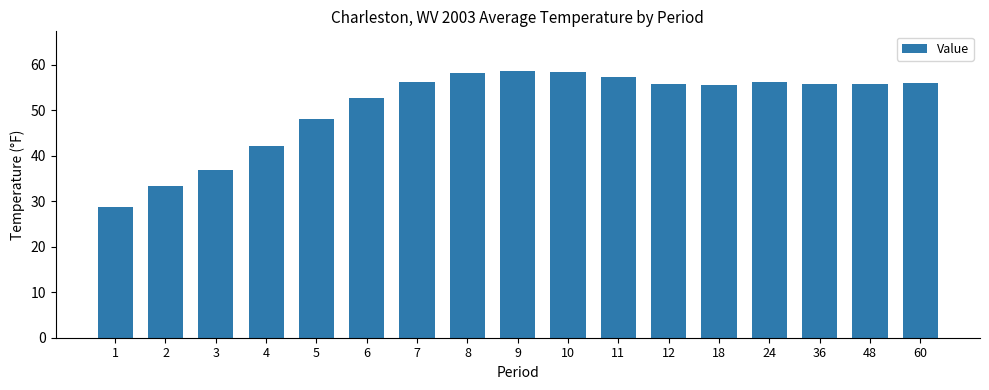

What is the maximum value shown in the chart?

58.6